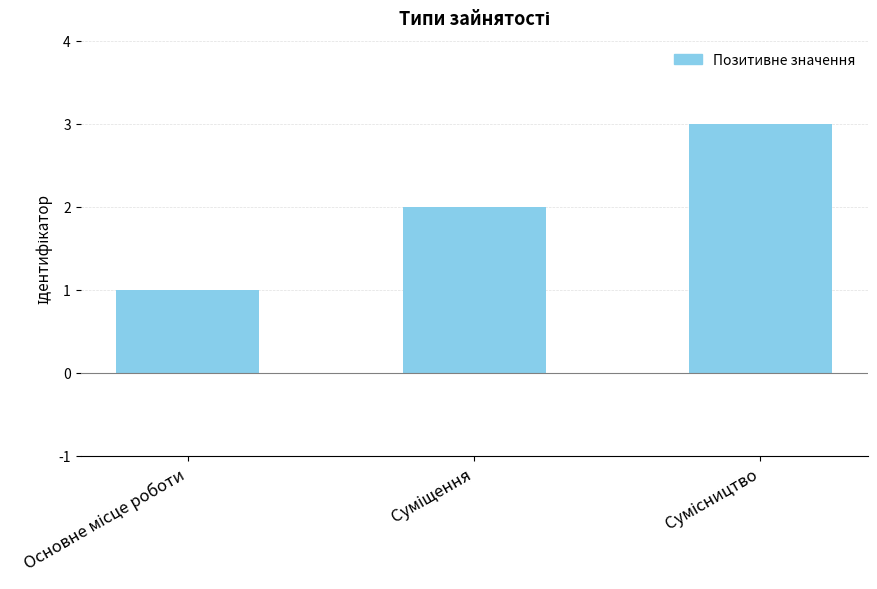

How many series are shown in this chart?

1